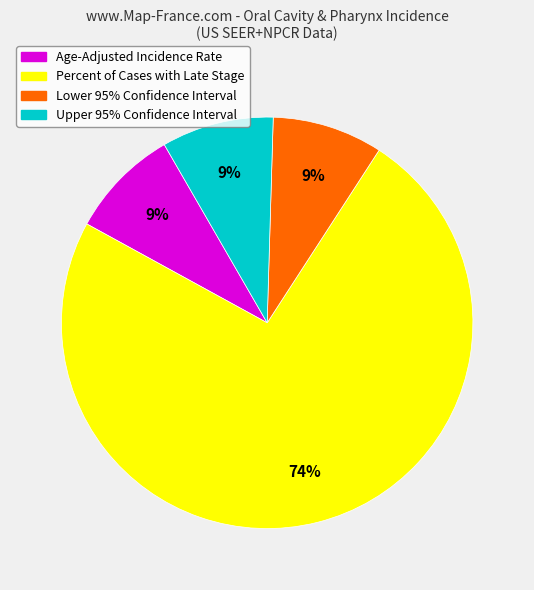

Is there a majority slice in this chart?

Yes